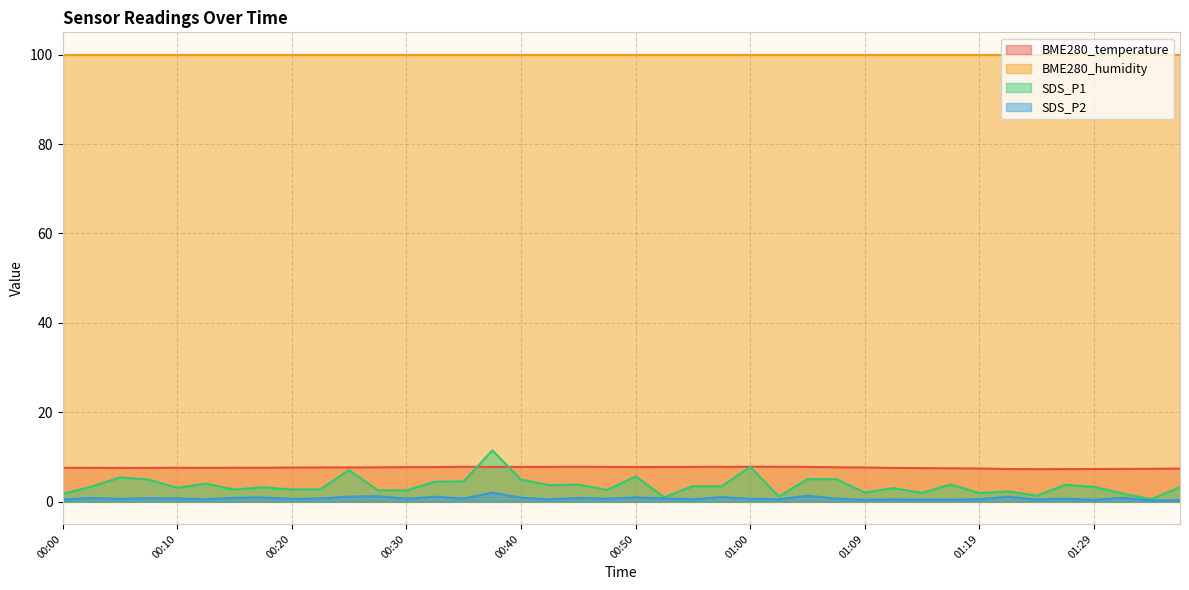

Does the chart display data point markers on the line(s)?

No